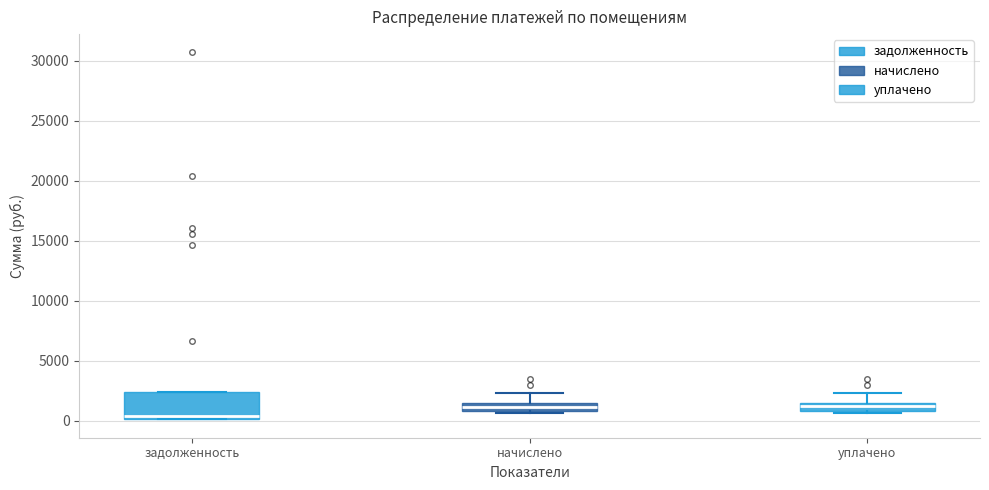

Which box has the lowest median line?

задолженность